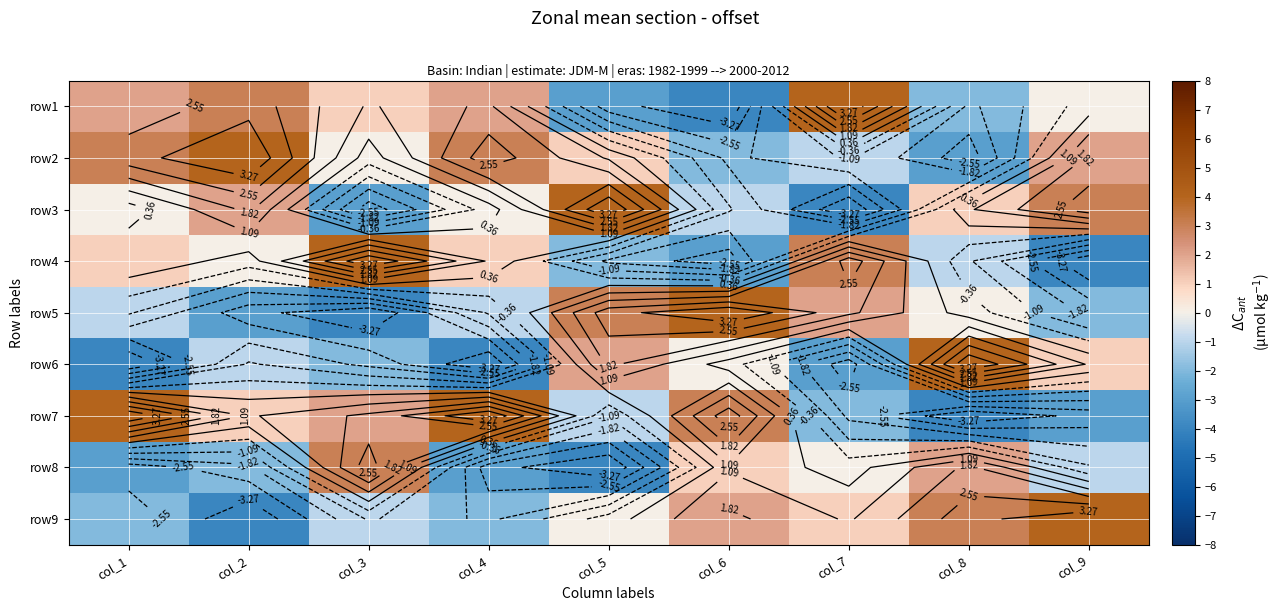

What value does the row9 series have at col_7?

1